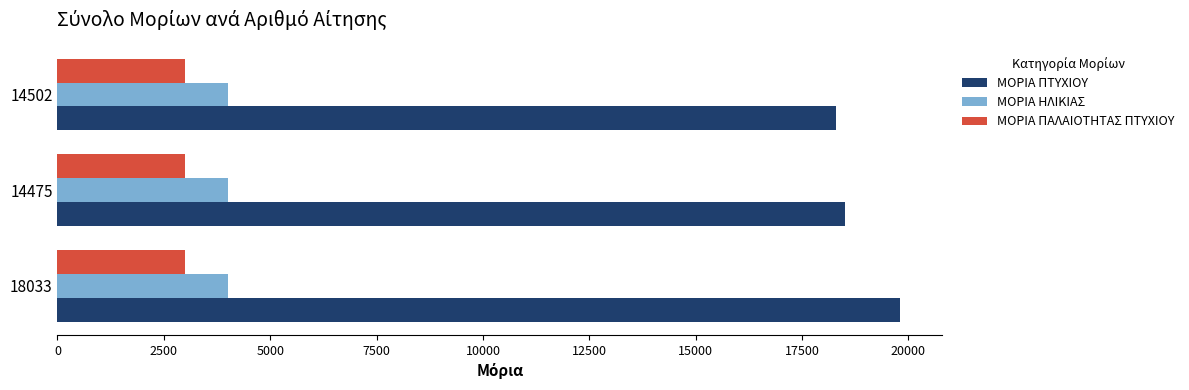

What is the minimum value for ΜΟΡΙΑ ΠΑΛΑΙΟΤΗΤΑΣ ΠΤΥΧΙΟΥ?

3000